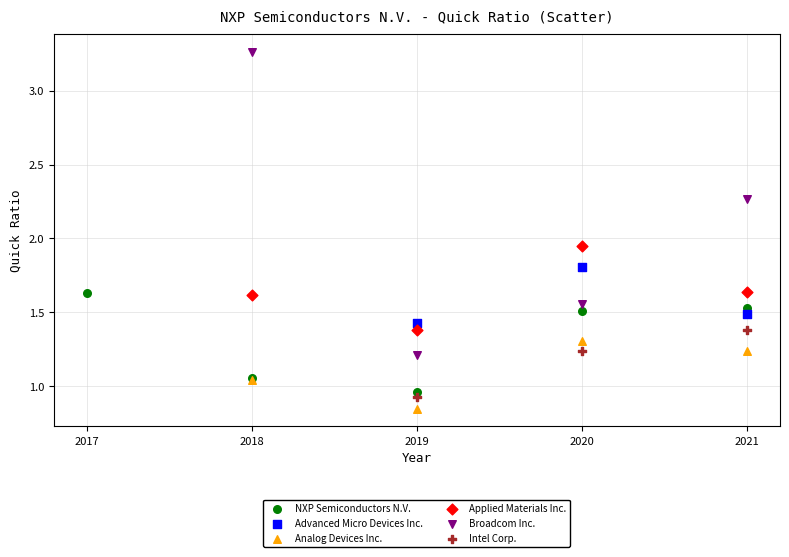

Which series contains the lowest Y value?

Analog Devices Inc.